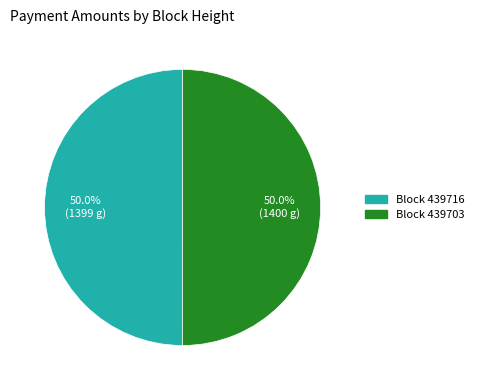

Combined, do Block 439716 and Block 439703 account for over 50%?

Yes